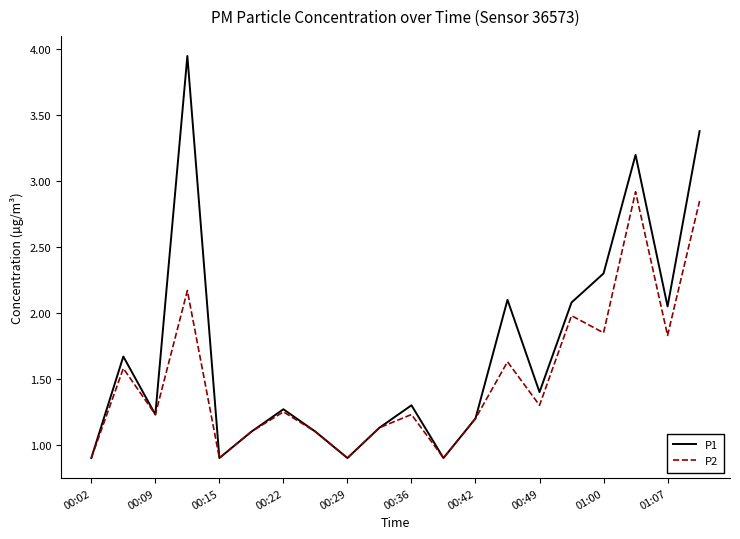

List the series in order of their overall mean, lowest first.

P2, P1